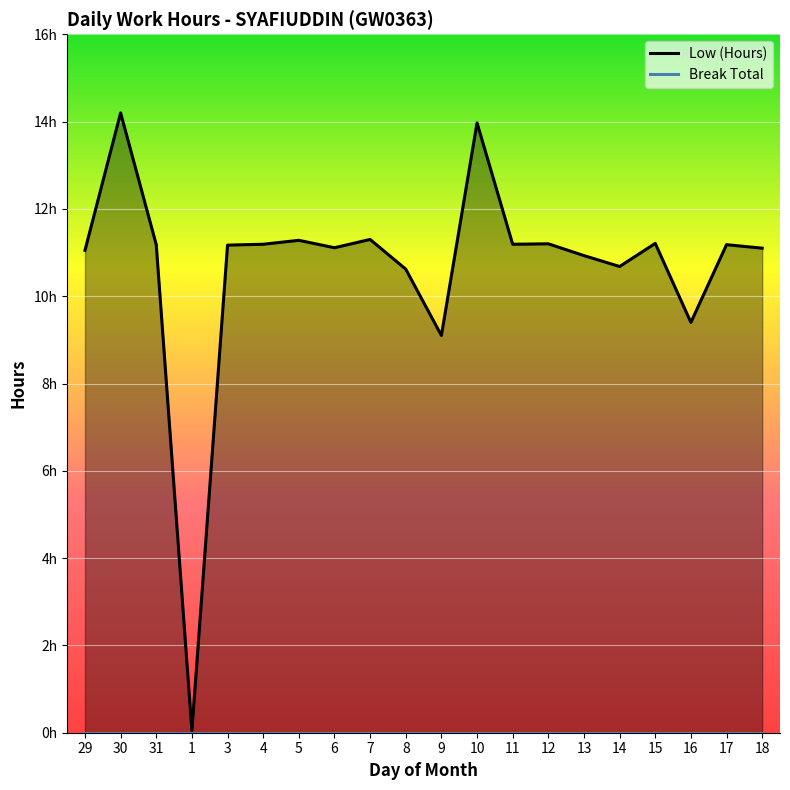

Which series has the largest total across all categories?

Low (Hours) line